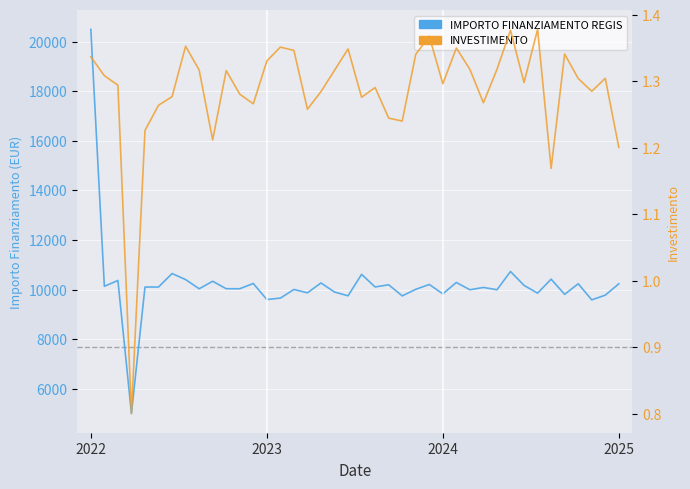

How many lines are shown in the chart?

2